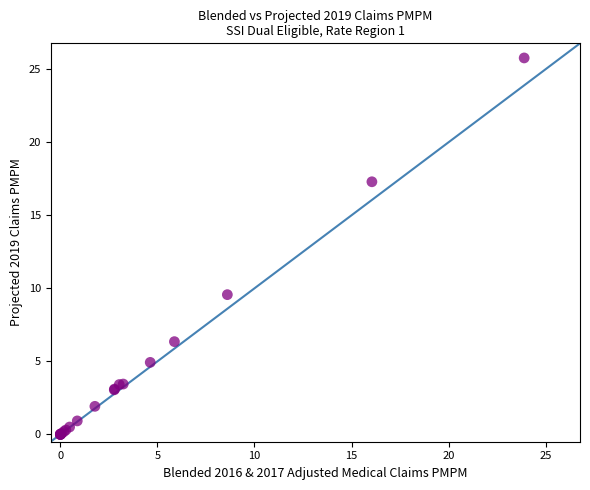

What Y value in the scatter plot is closest to 12?

9.6